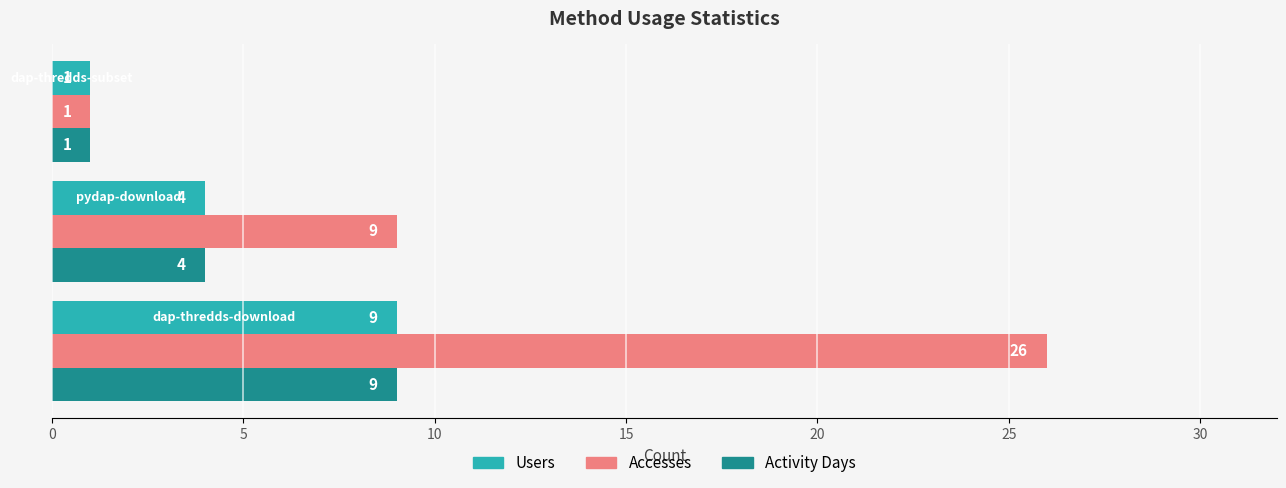

What is the sum of all Users values?

14